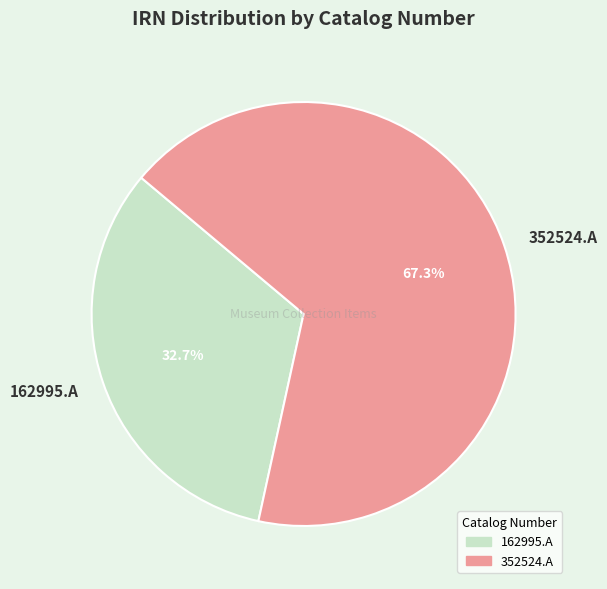

What is the smallest slice in the pie chart?

162995.A